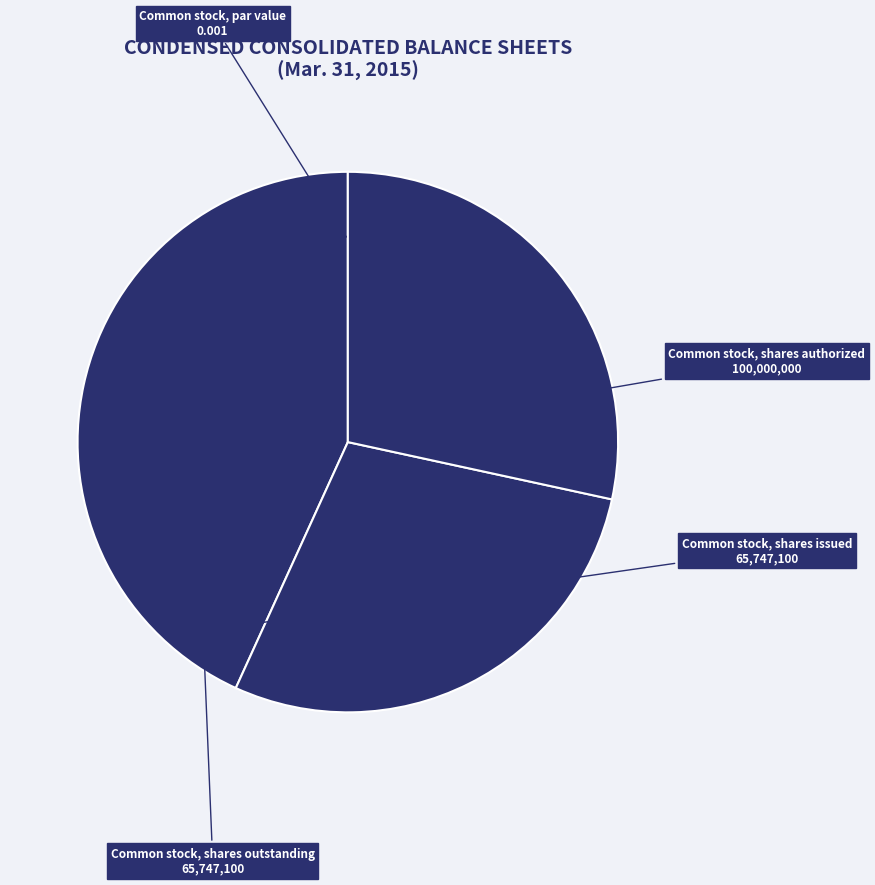

What is the ratio of the value at Common stock, shares issued to the value at Common stock, shares authorized?

0.7